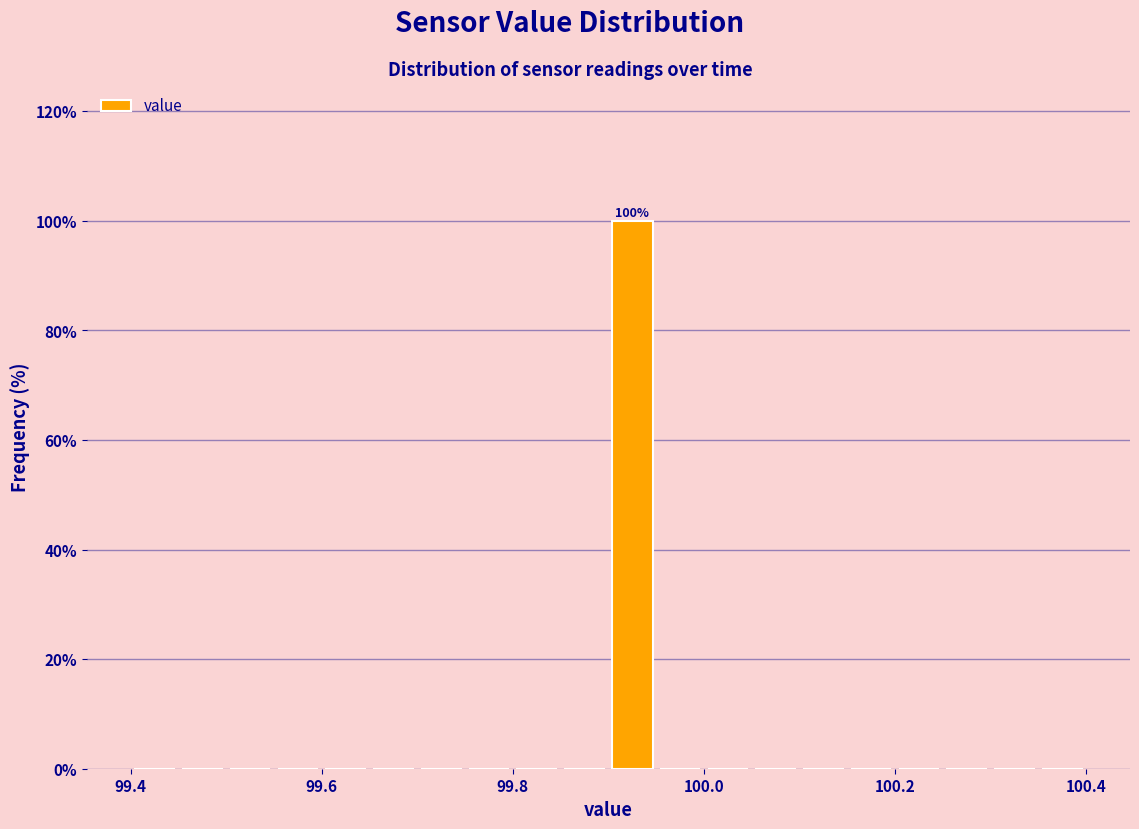

Around what value on the x-axis is the tallest bar? Give the approximate position of its centre, as read against the axis.

99.92